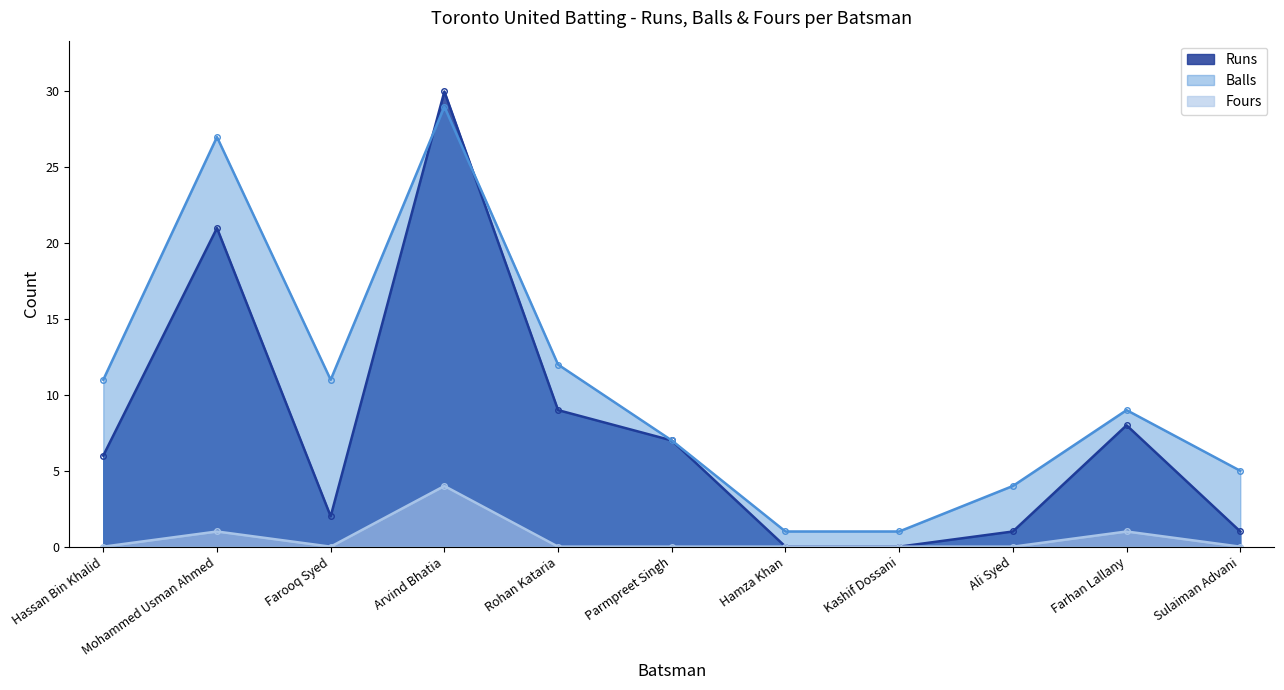

What position from the left is Farhan Lallany?

10